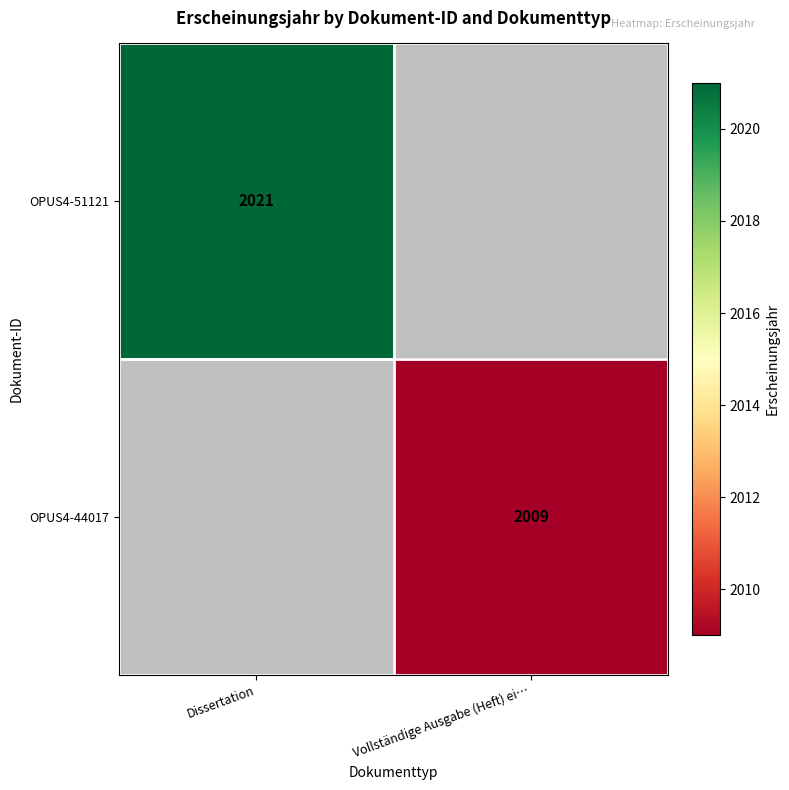

Count the number of categories in the chart.

2